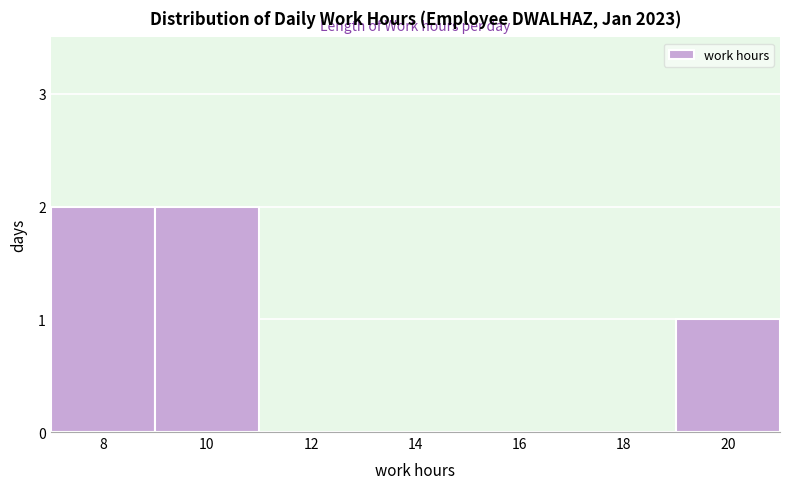

Reading left to right, transcribe all the data shown in this chart.

8=2	10=2	12=0	14=0	16=0	18=0	20=1